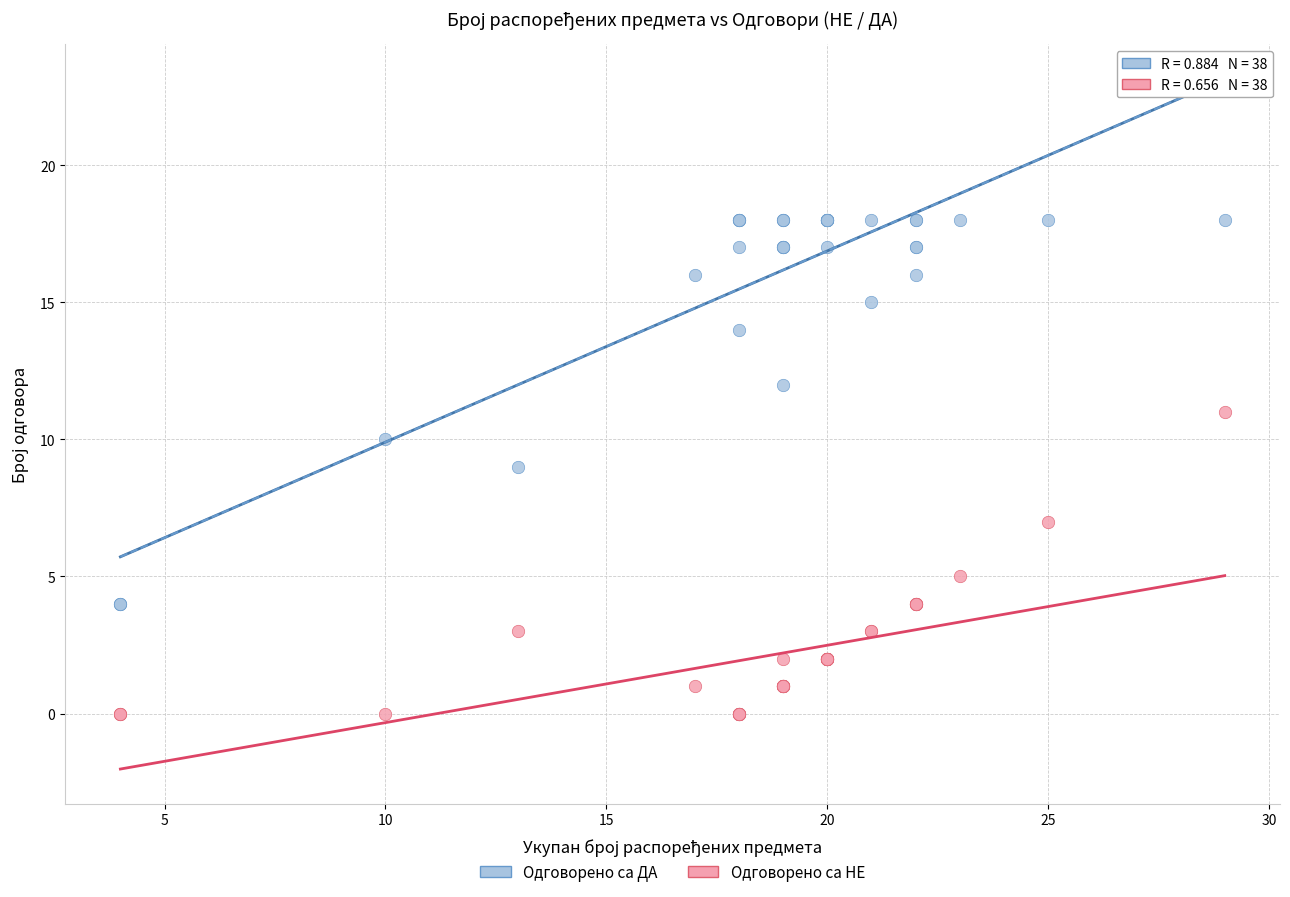

Which series has the largest Y range (max minus min)?

Одговорено са ДА